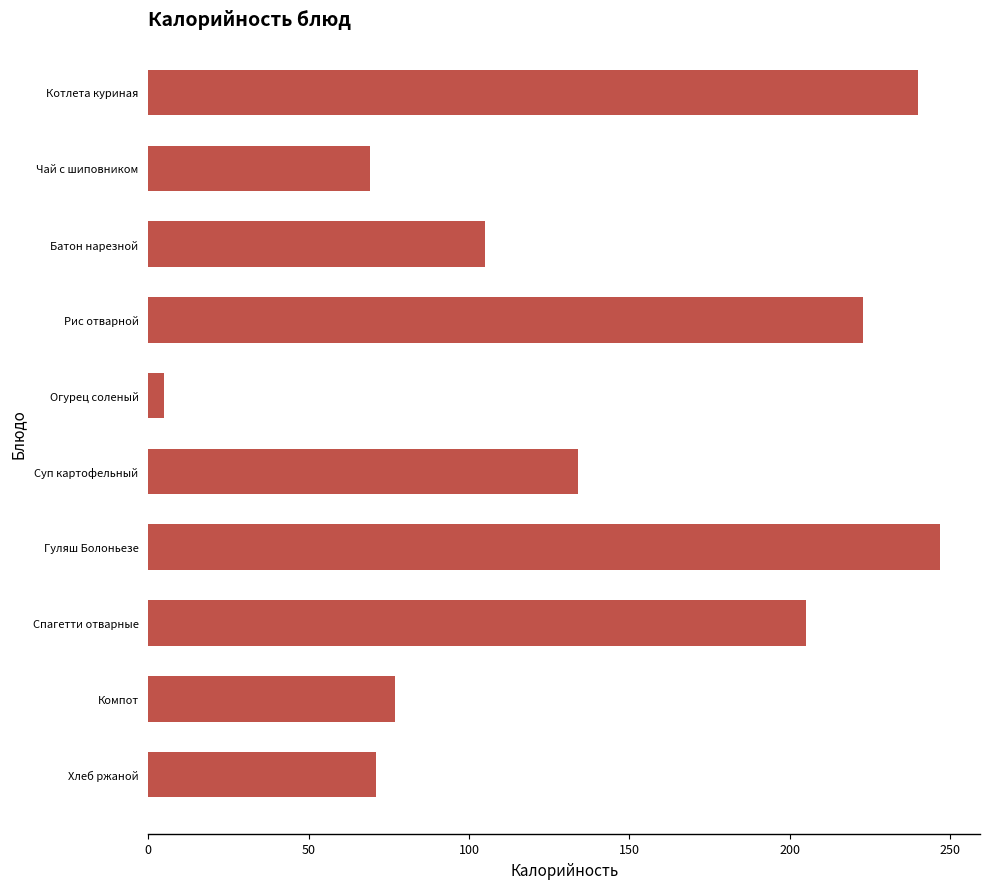

What is the difference between the values at Суп картофельный and Чай с шиповником?

65